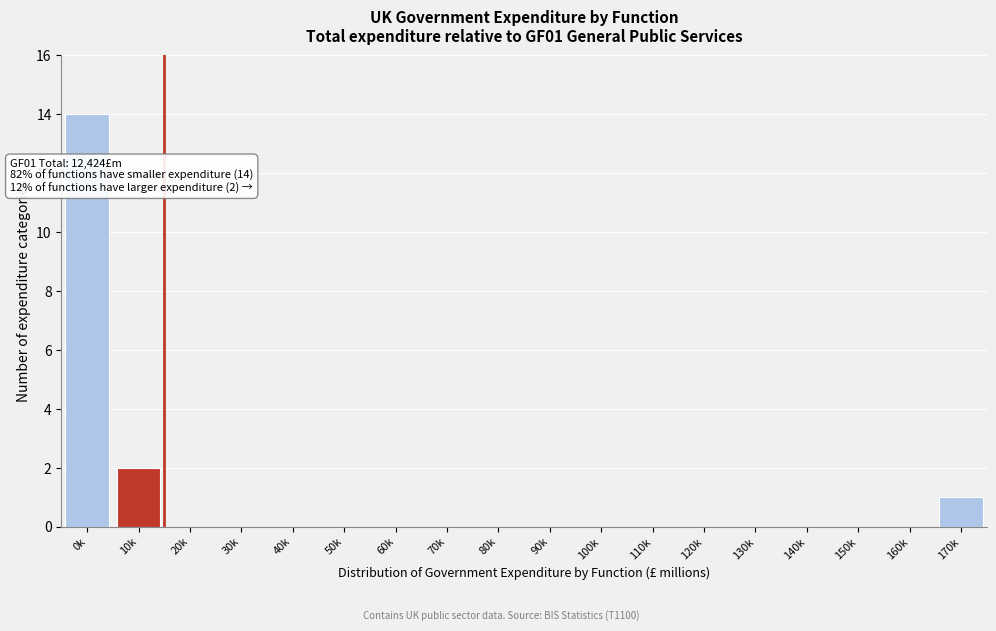

Reading left to right, transcribe all the data shown in this chart.

0k=14	10k=2	20k=0	30k=0	40k=0	50k=0	60k=0	70k=0	80k=0	90k=0	100k=0	110k=0	120k=0	130k=0	140k=0	150k=0	160k=0	170k=1